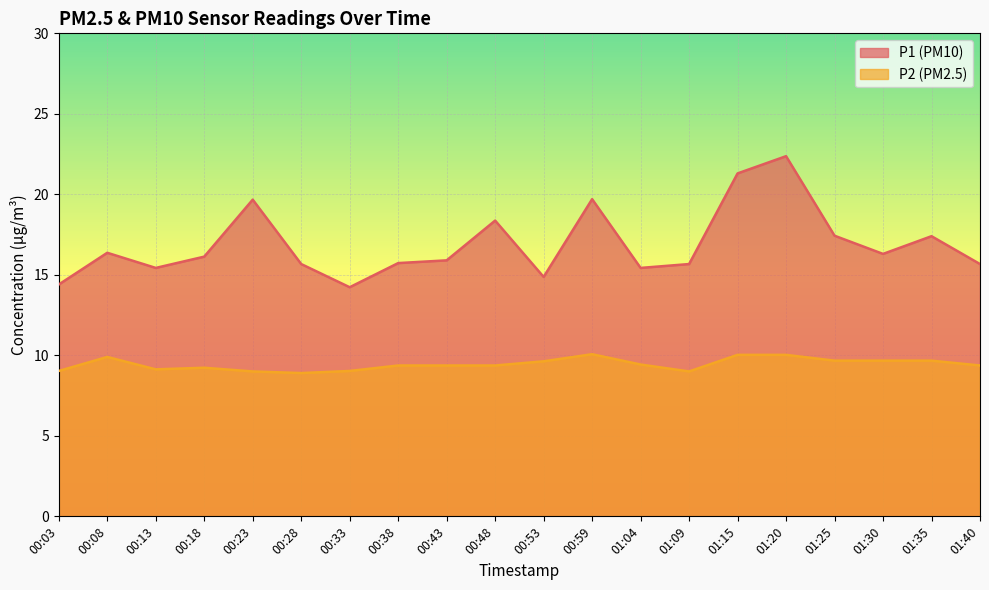

How many interior local valleys does the P2 series have?

3